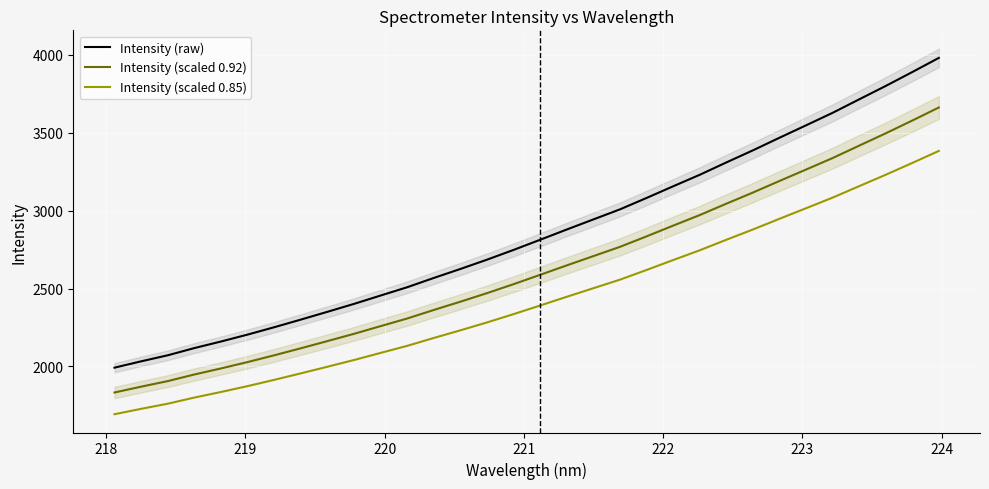

Count the number of data series in this chart.

3